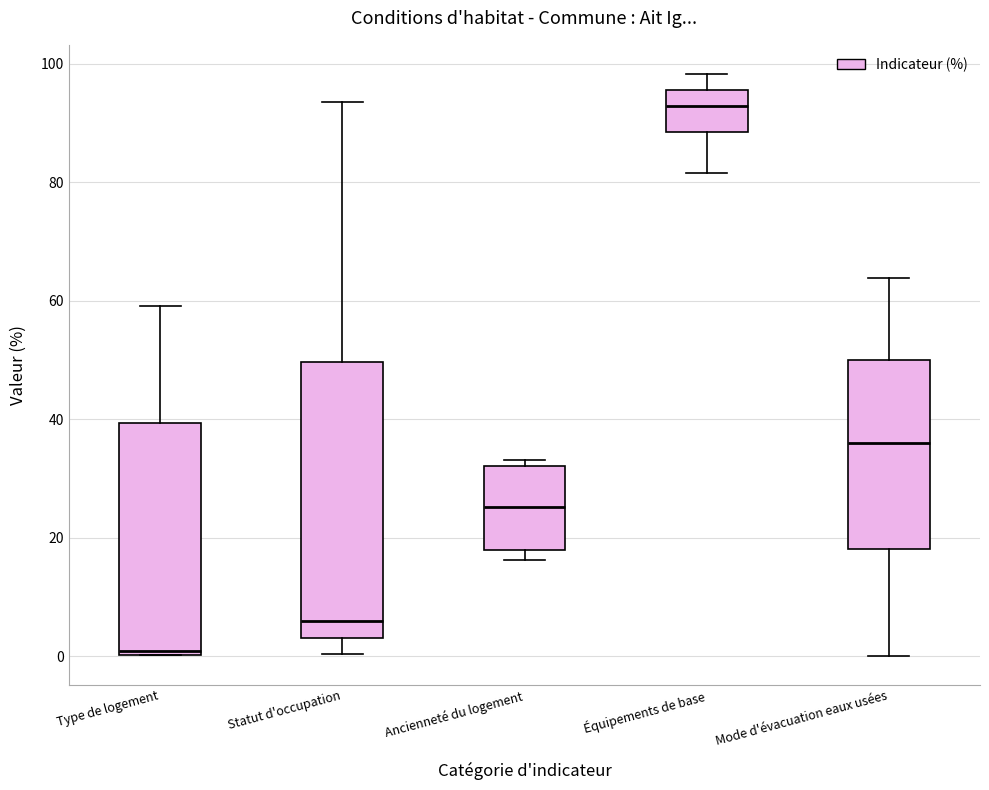

Reading left to right, read every box against the y-axis: the position of its median line, the range the box covers, and the ends of its whiskers. The values are not printed on the chart, so give them approximately, as read against the axis.

Type de logement: median 0 (just above the box's lower edge), box 0 to 40, whiskers 0 to 60
Statut d'occupation: median 6, box 4 to 50, whiskers 0 to 94
Ancienneté du logement: median 26, box 18 to 32, whiskers 16 to 34
Équipements de base: median 92, box 88 to 96, whiskers 82 to 98
Mode d'évacuation eaux usées: median 36, box 18 to 50, whiskers 0 to 64